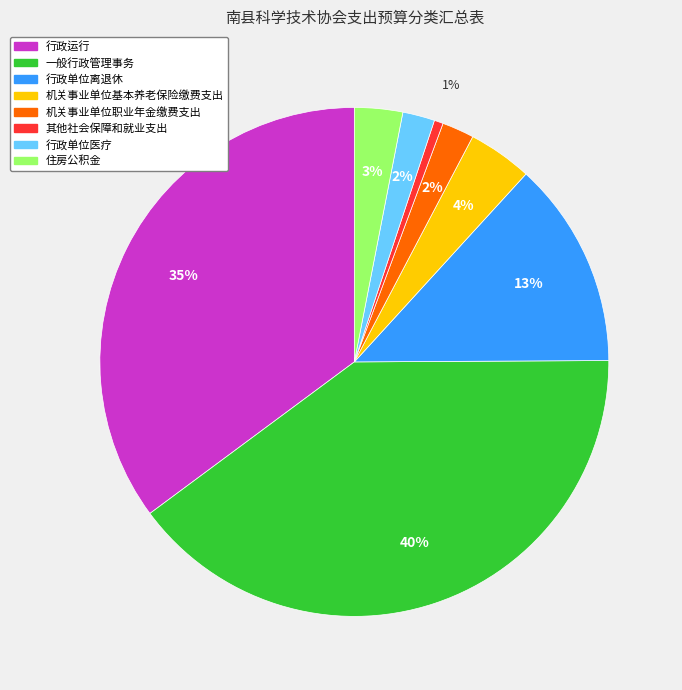

To the nearest percent, what is the difference between the largest and smallest slice percentages?

39%